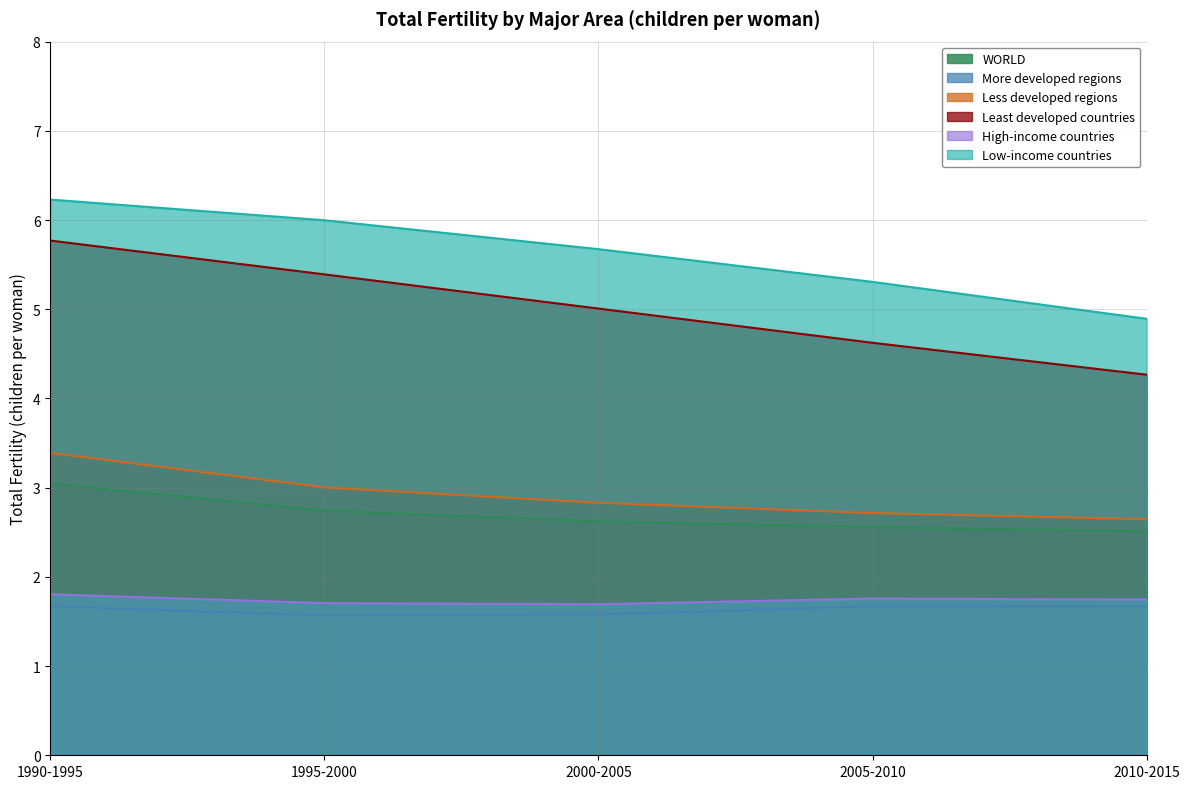

The Least developed countries series shows 6.4 at 2010-2015. True or false?

False